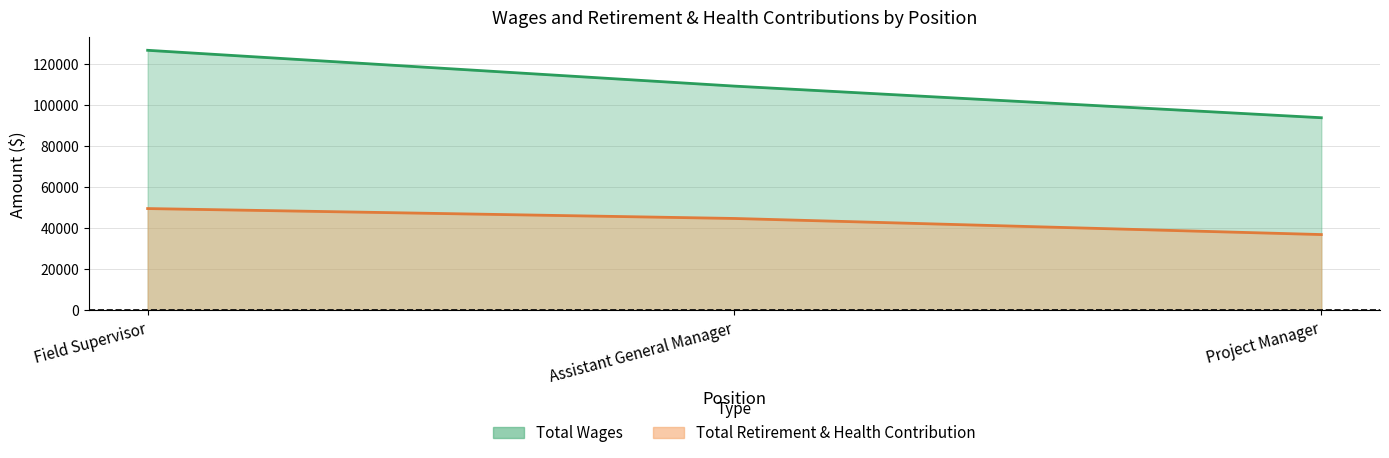

Is it true that Total Retirement & Health Contribution equals 21144 at Field Supervisor?

False